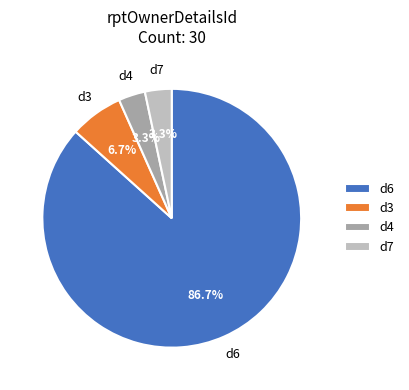

How many segments does this pie chart have?

4